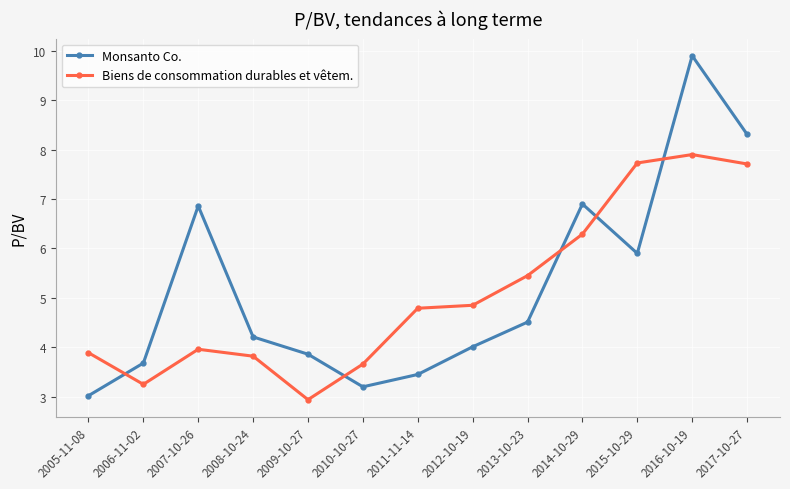

What is the value of the Monsanto Co. point at the 10th from the left?

6.9